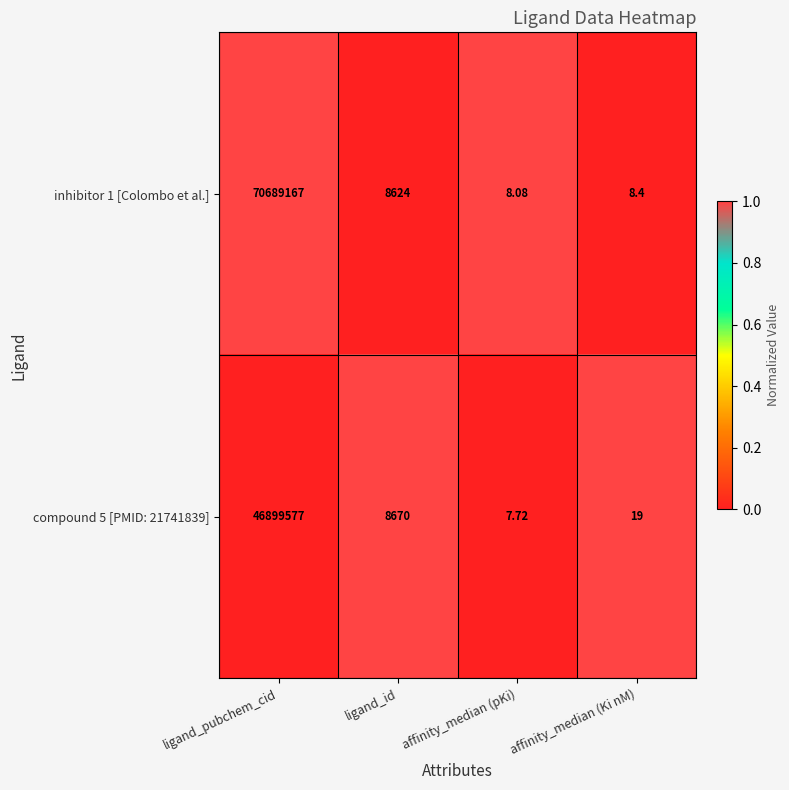

Rank the categories by compound 5 [PMID: 21741839] value from highest to lowest.

ligand_pubchem_cid, ligand_id, affinity_median (Ki nM), affinity_median (pKi)